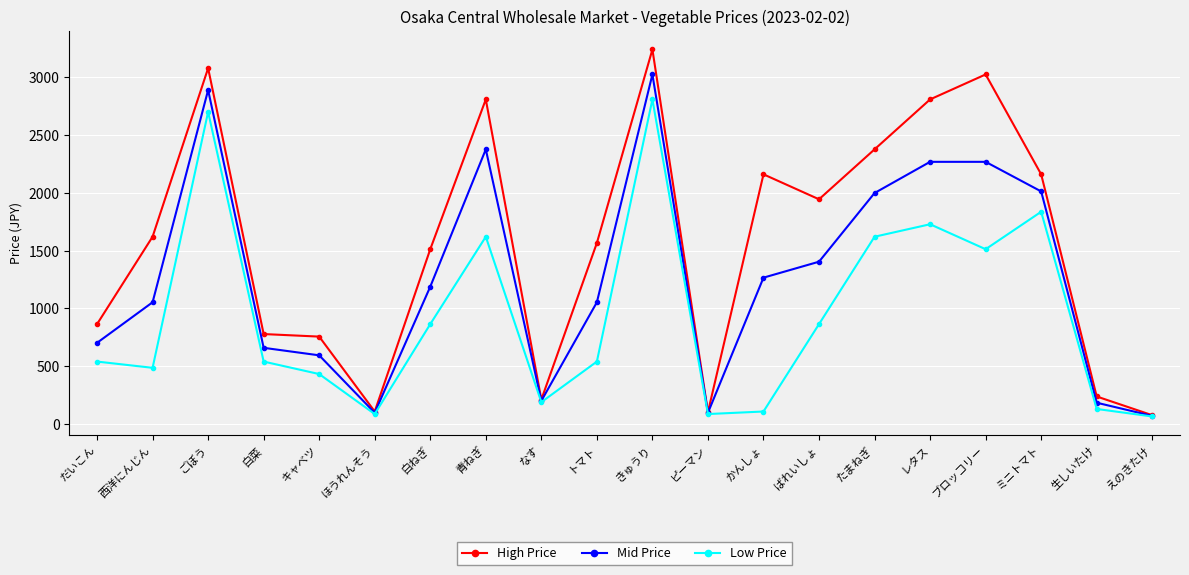

How many lines are shown in the chart?

3